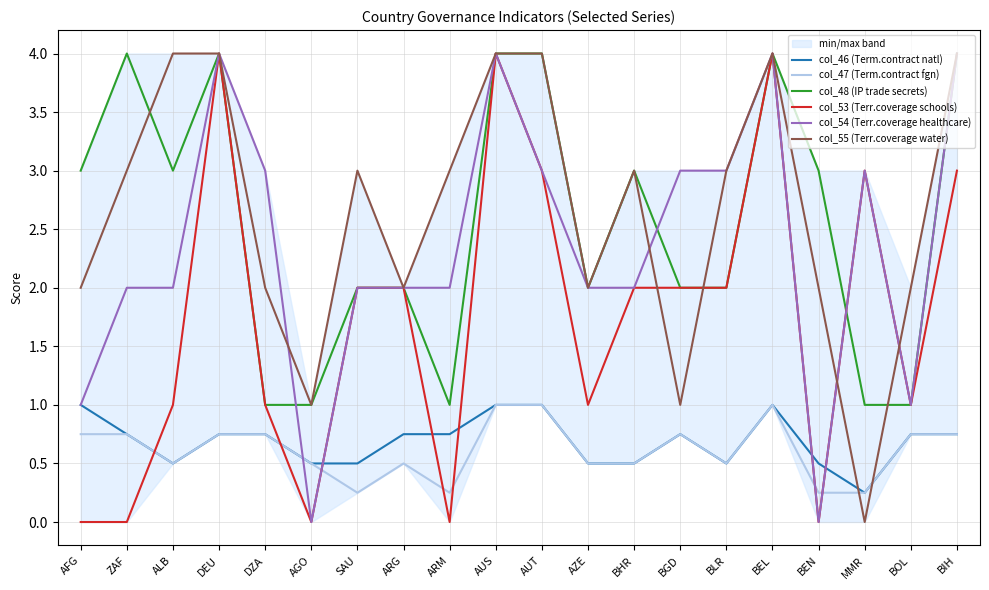

Which series has the largest total across all categories?

col_55 (Terr.coverage water)